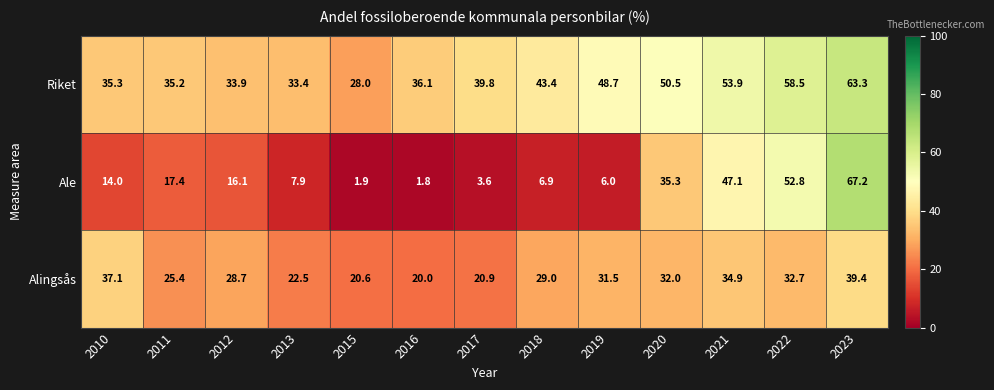

Is the value of Alingsås at 2012 greater than the value of Riket at 2020?

No